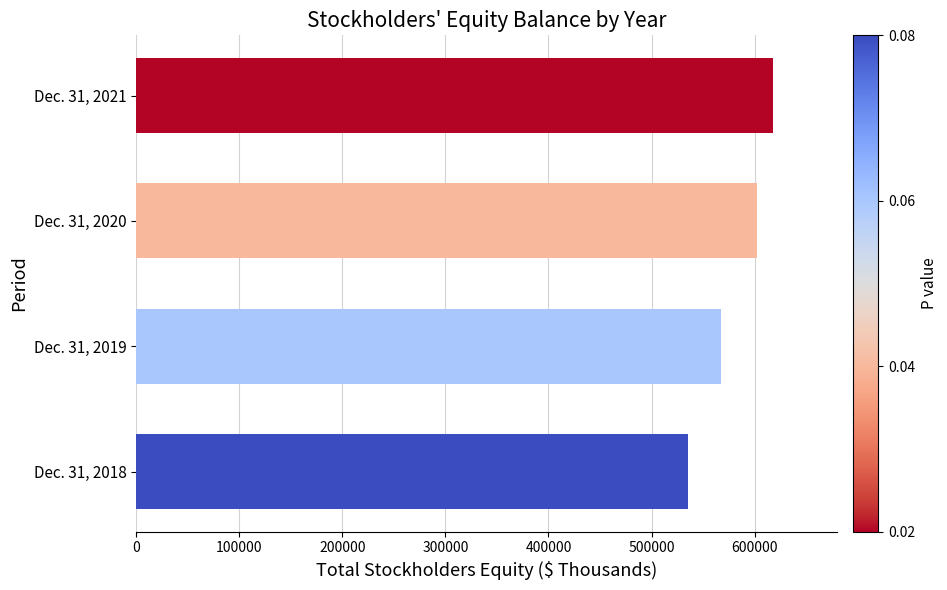

What is the minimum value shown in the chart?

535768